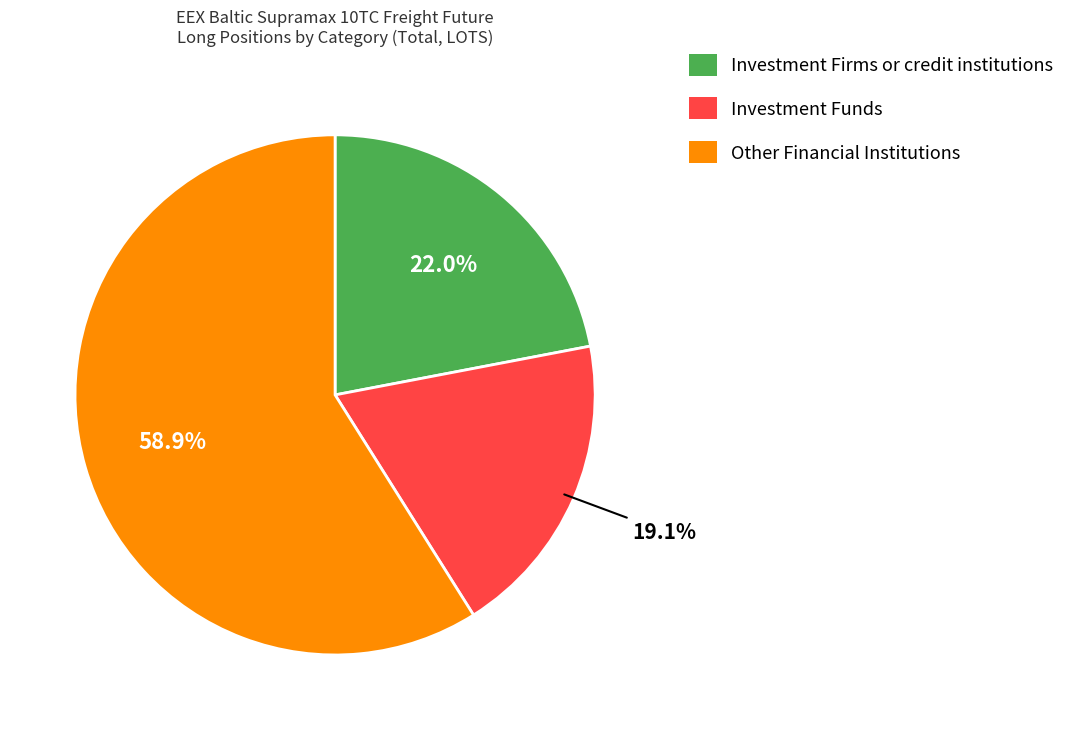

How many segments does this pie chart have?

3